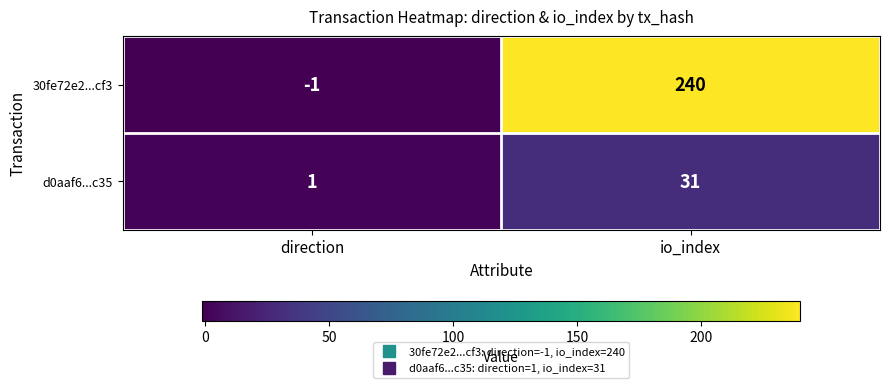

Rank the series at io_index from lowest to highest value.

d0aaf6...c35, 30fe72e2...cf3